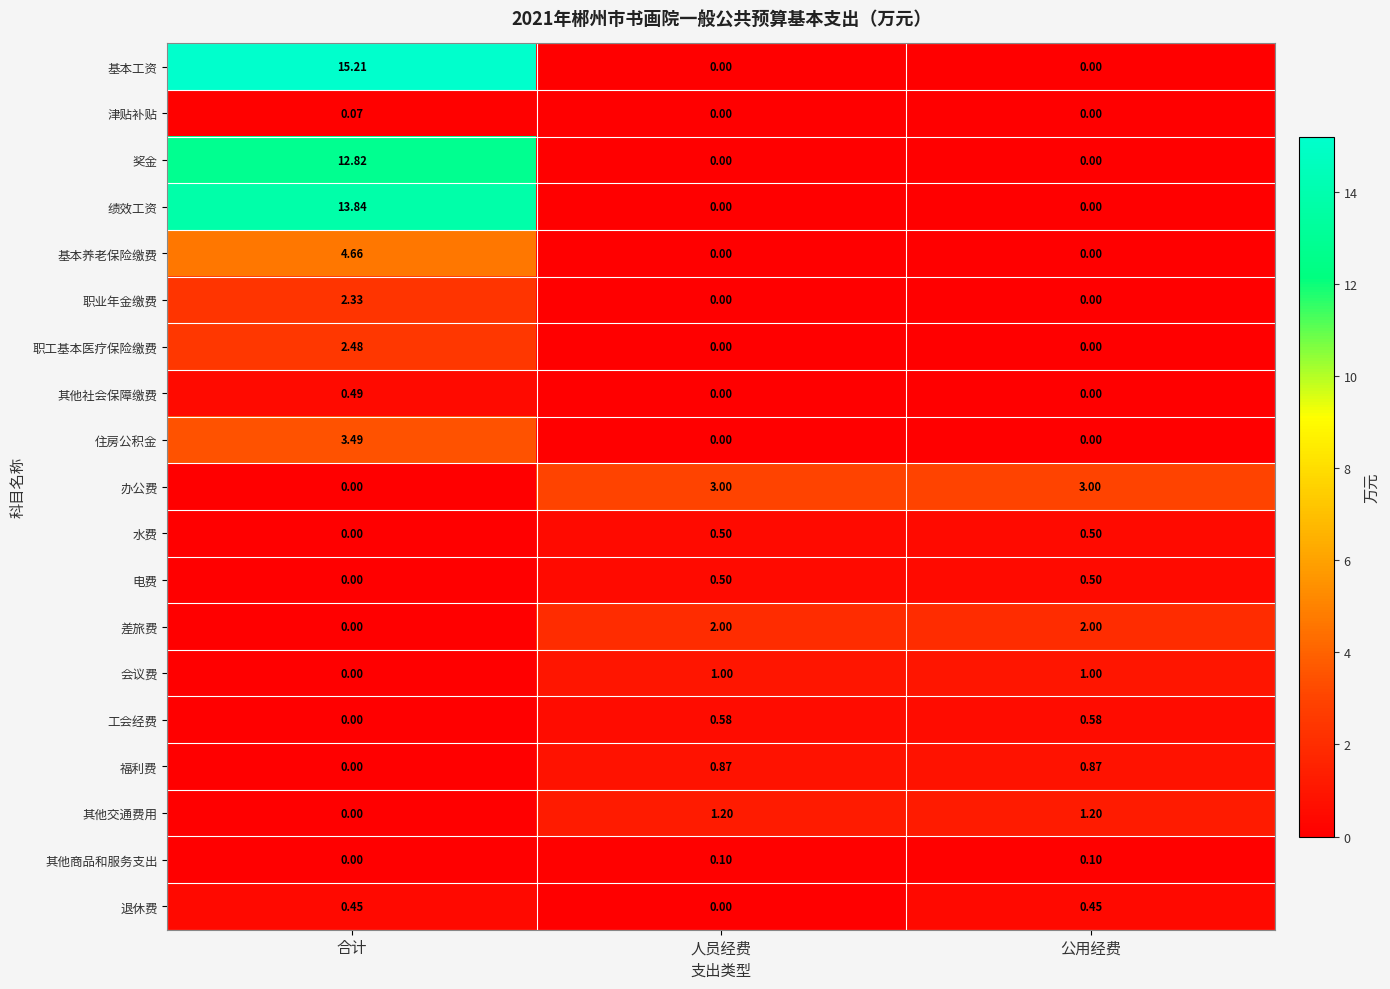

Which series has the largest range (max minus min)?

基本工资